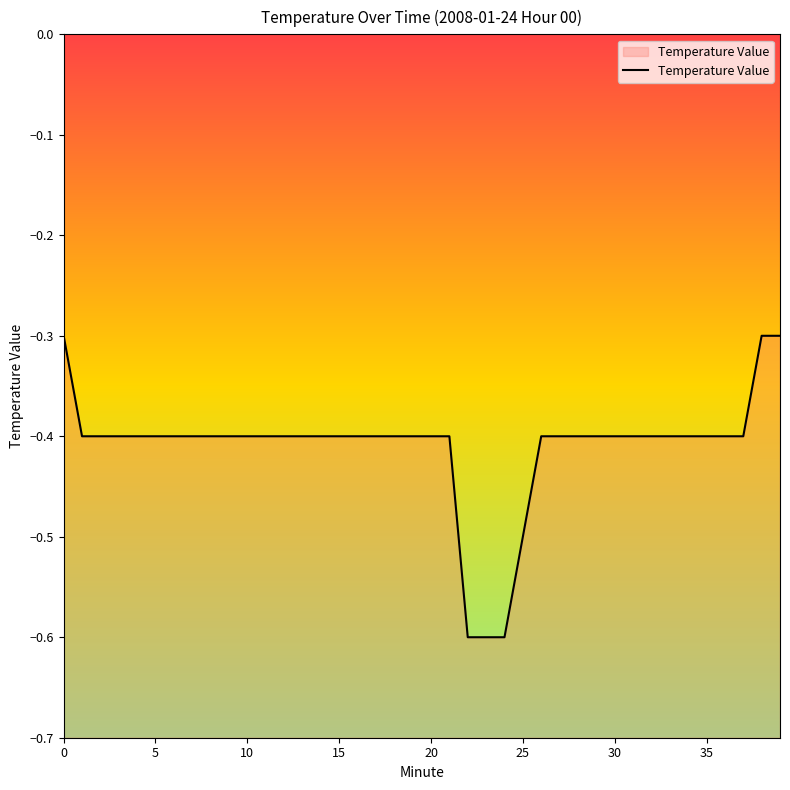

What is the maximum value shown in the chart?

-0.3